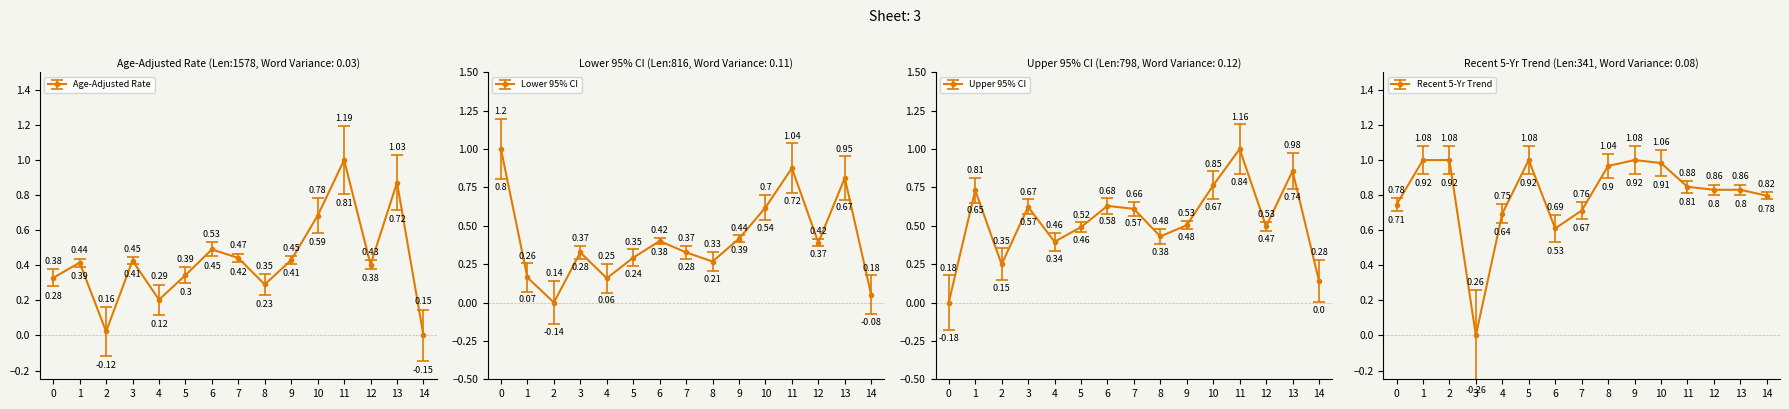

What is the sum of all Lower 95% CI values?

6.1